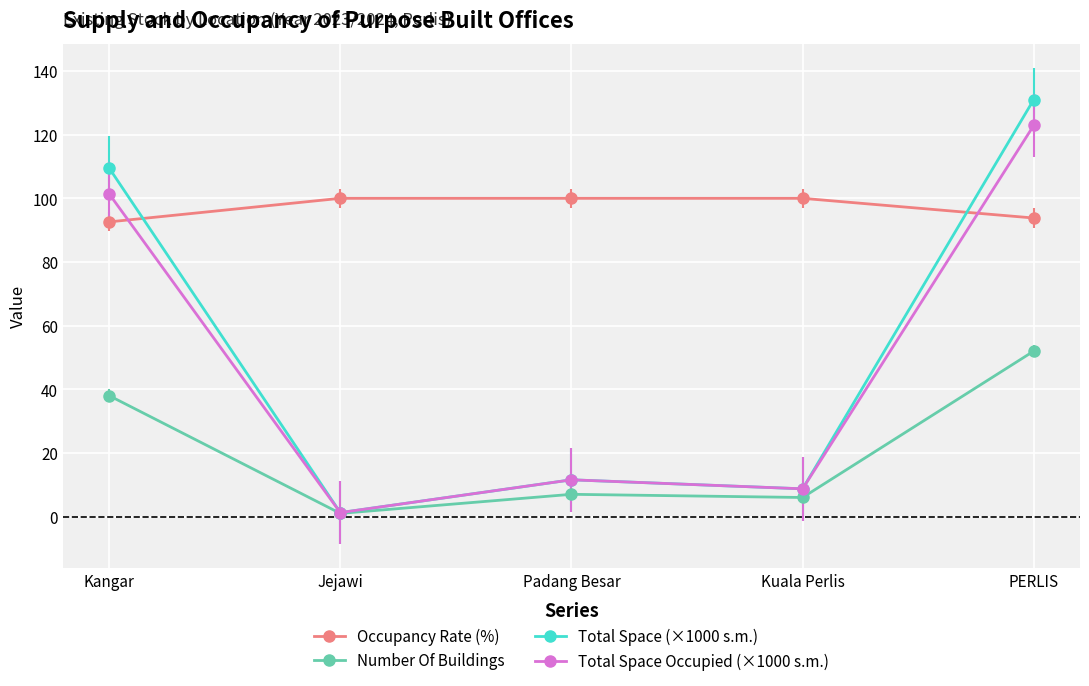

How many distinct data groups are displayed?

4